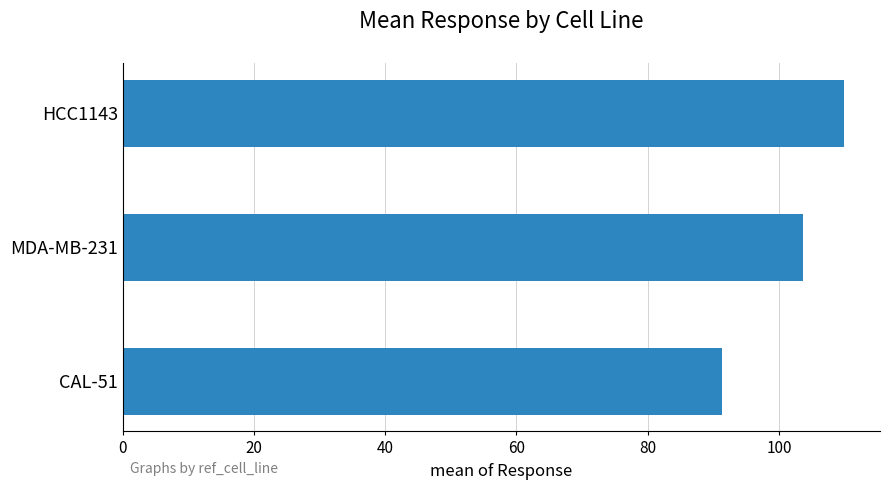

List the labels in order of value, smallest first.

CAL-51, MDA-MB-231, HCC1143